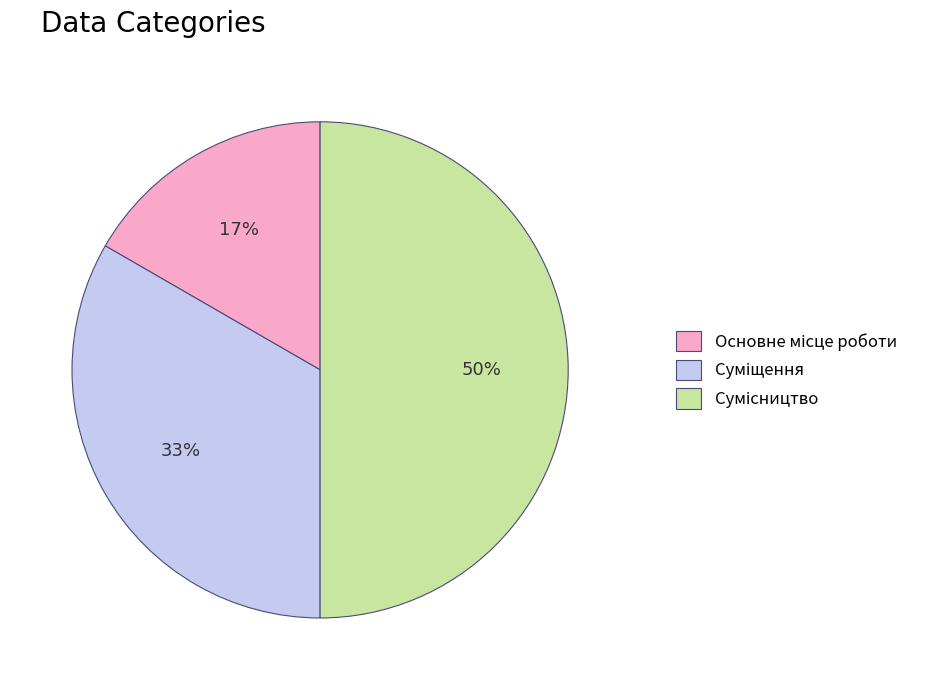

To the nearest percent, what is the difference between the largest and smallest slice percentages?

33%